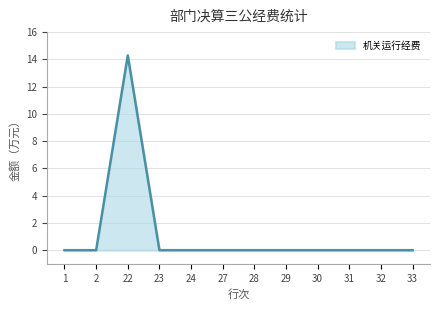

At which category does the chart reach its peak across all series?

22